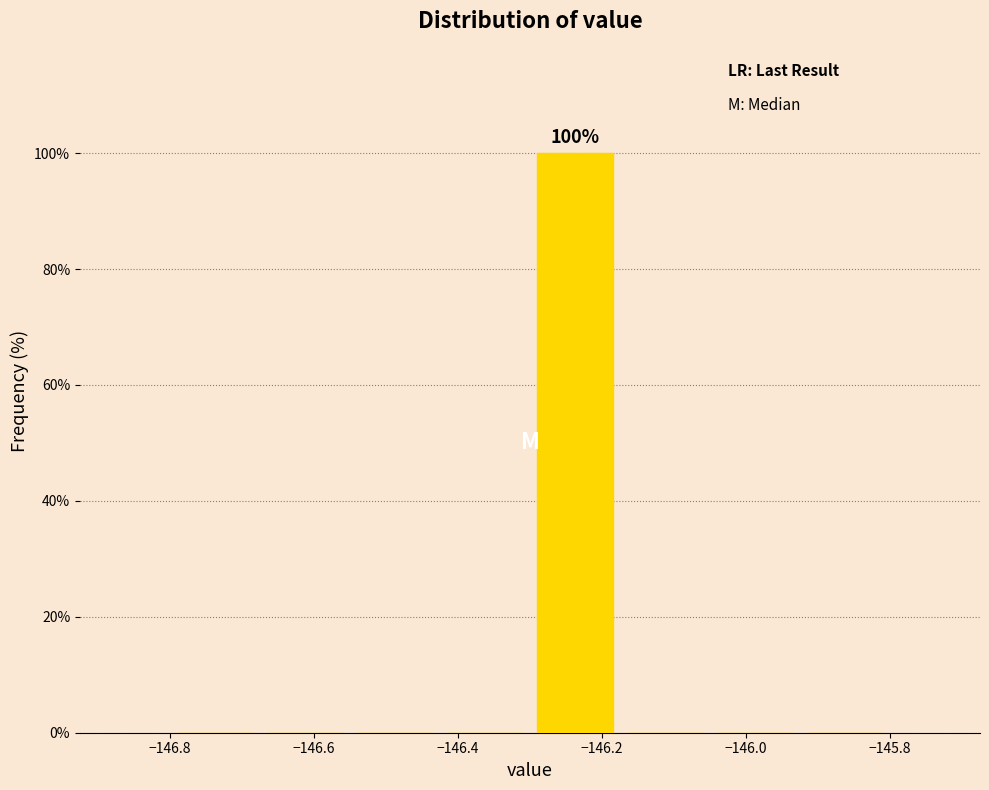

Which range on the x-axis has the tallest bar?

-146.300 to -146.175